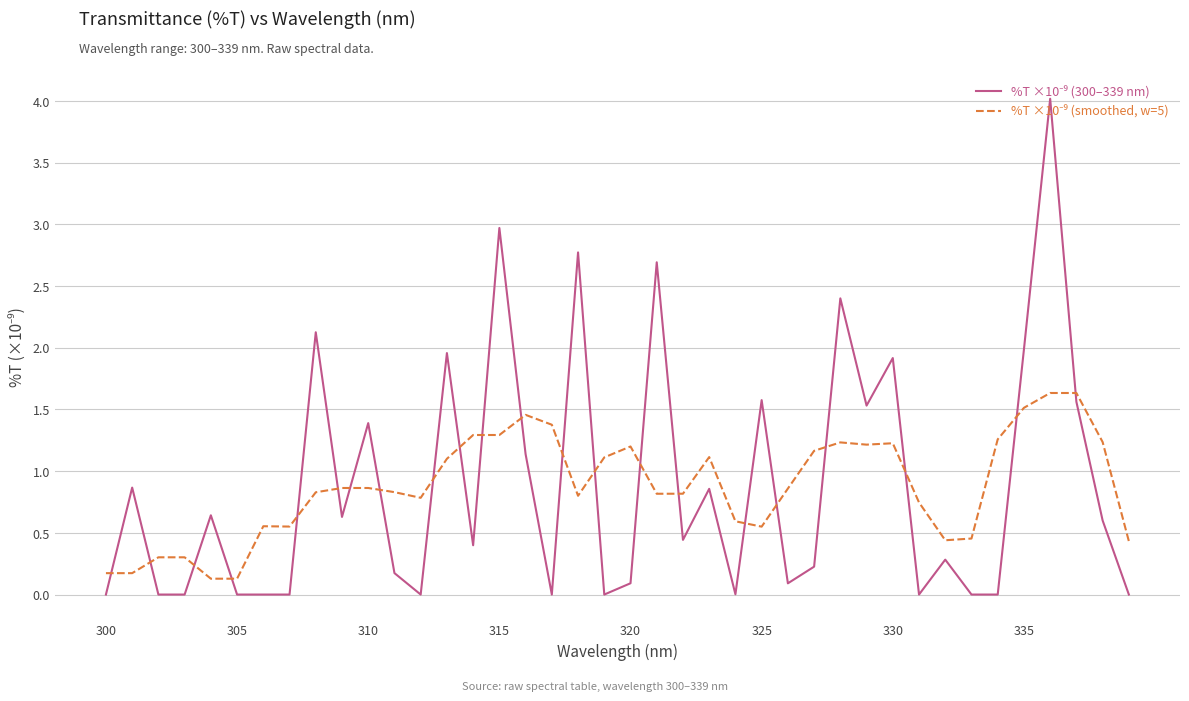

What is the maximum value shown in the chart?

4.0